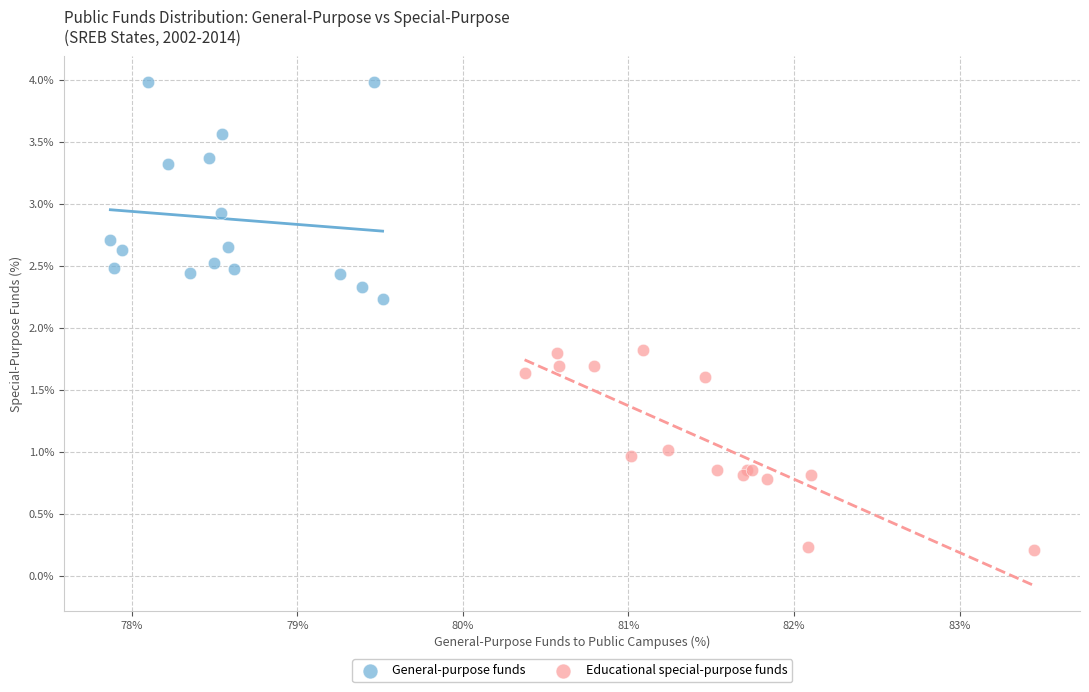

Which series contains the highest Y value?

General-purpose funds